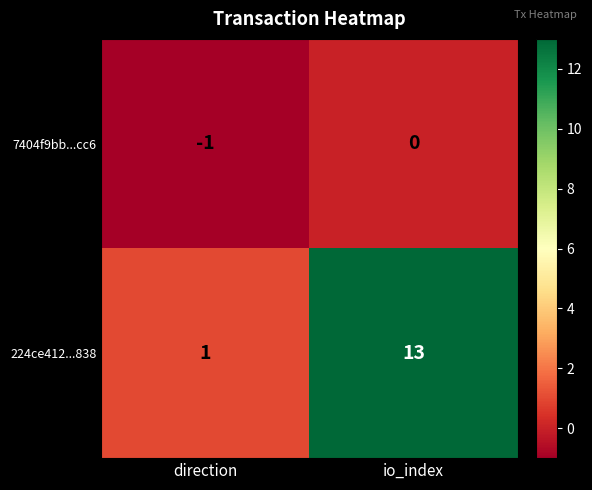

Where is 224ce412...838 nearest to the value 7?

direction